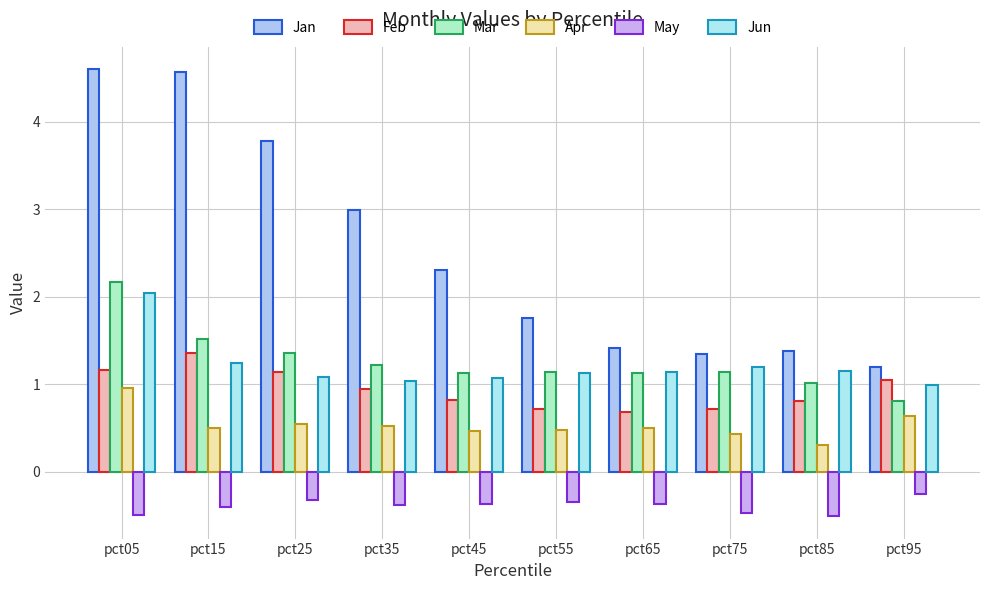

How many bars are there in each group?

6